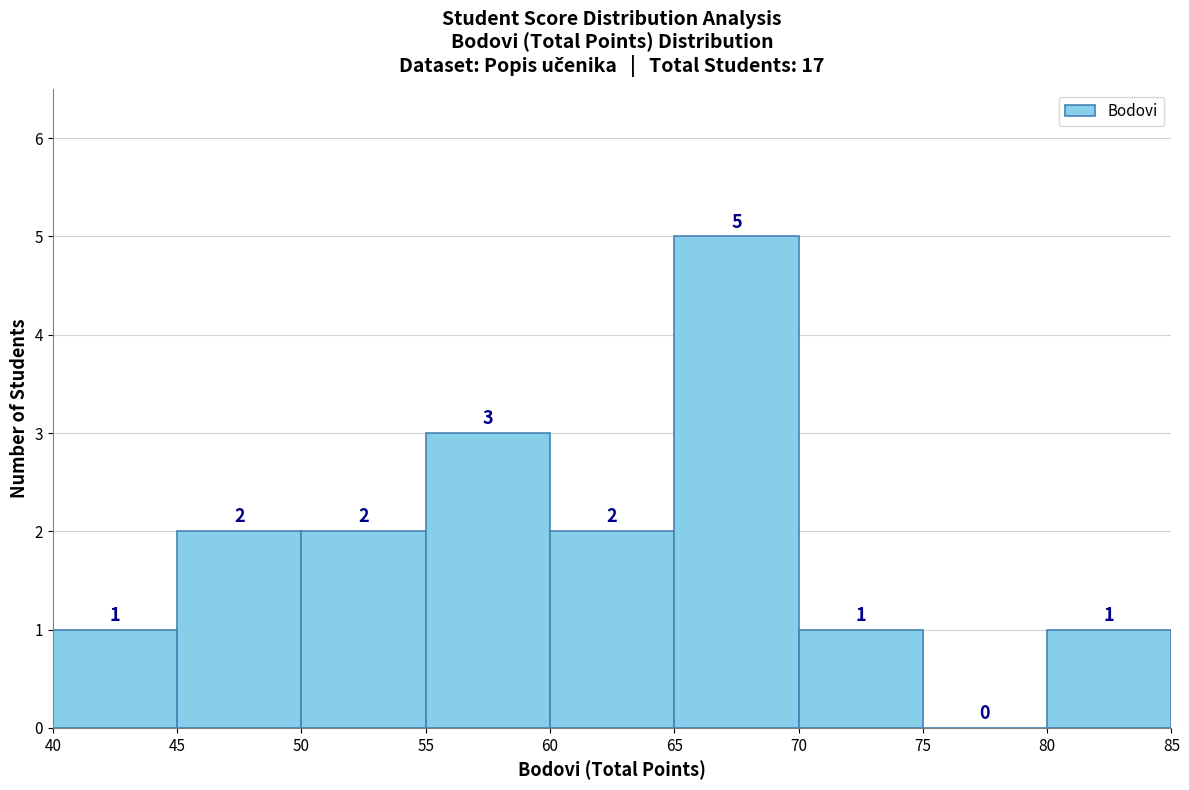

Reading left to right, list every bar in this chart as the range it spans on the x-axis followed by its height.

40 to 45: 1
45 to 50: 2
50 to 55: 2
55 to 60: 3
60 to 65: 2
65 to 70: 5
70 to 75: 1
75 to 80: 0
80 to 85: 1